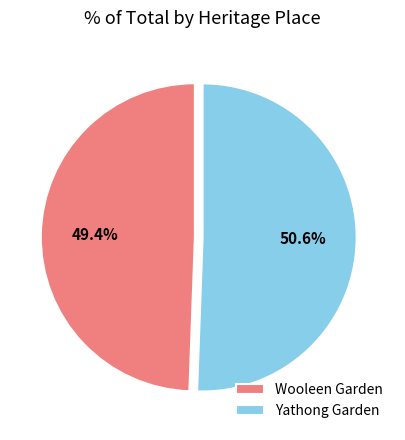

True or false: Yathong Garden accounts for 51% of the total.

True